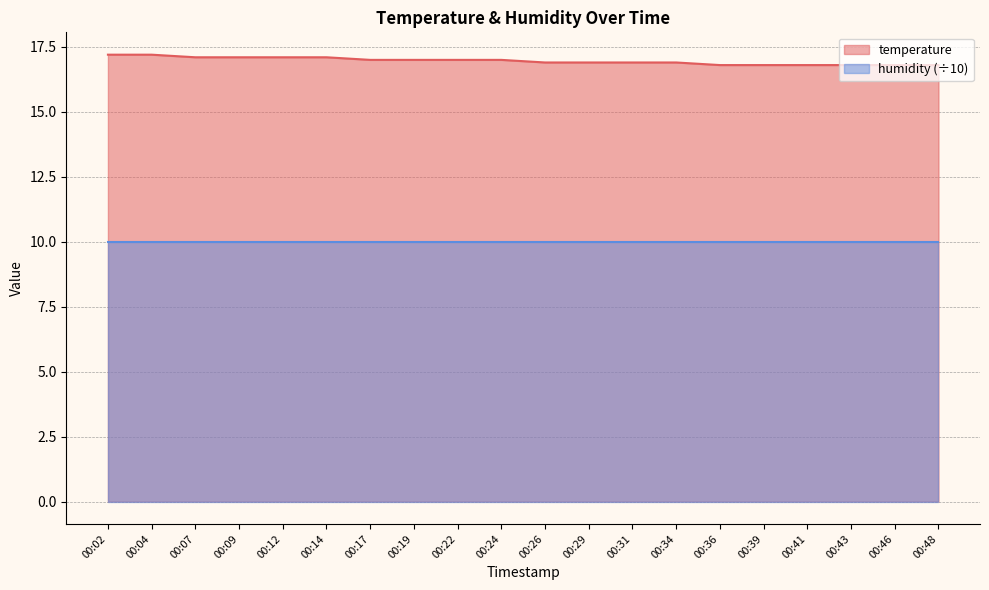

At which label is the value closest to 17?

00:17